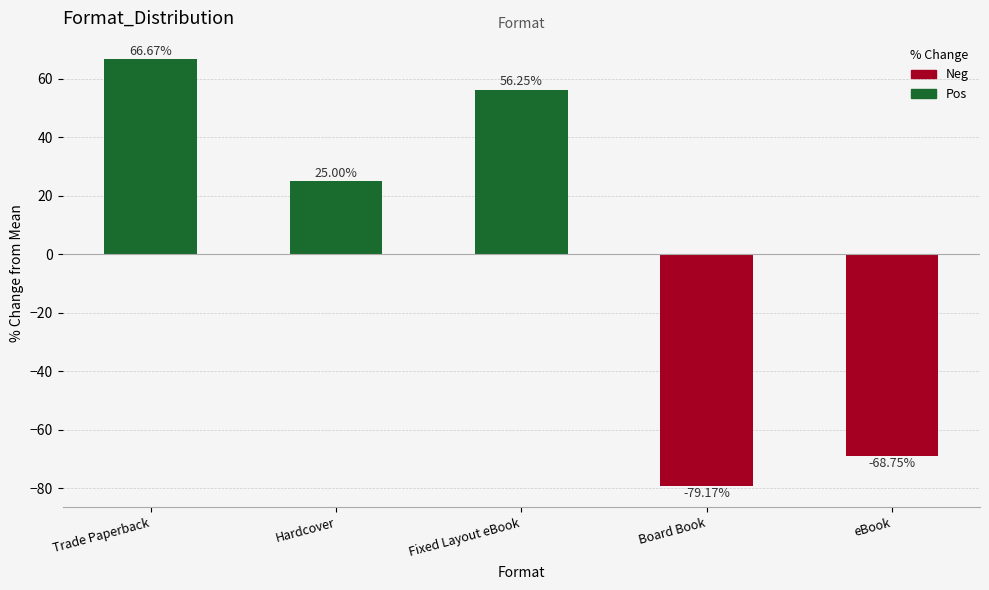

List the labels in order of value, largest first.

Trade Paperback, Fixed Layout eBook, Hardcover, eBook, Board Book